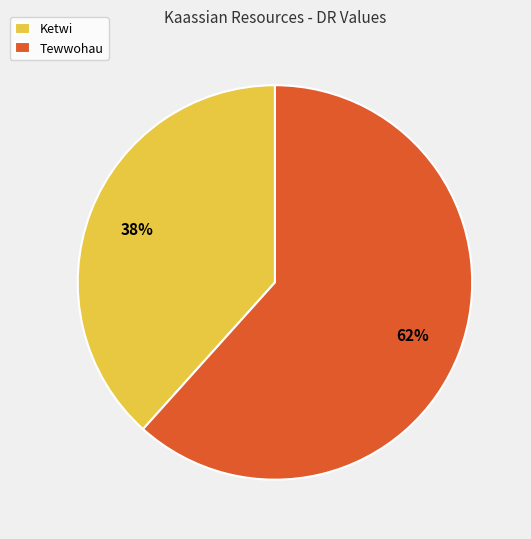

What percentage is the Tewwohau slice, to the nearest percent?

62%